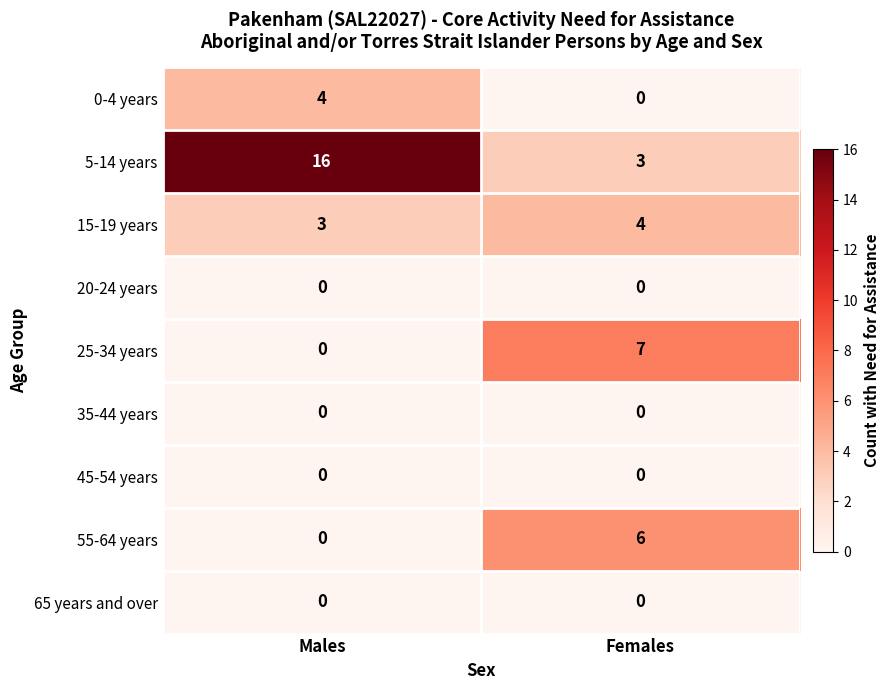

What is the maximum value shown in the chart?

16